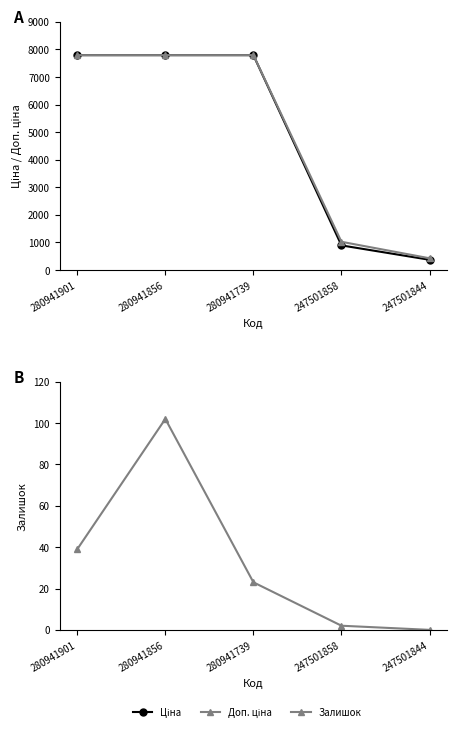

How many data points in Доп. ціна are above 7792?

3